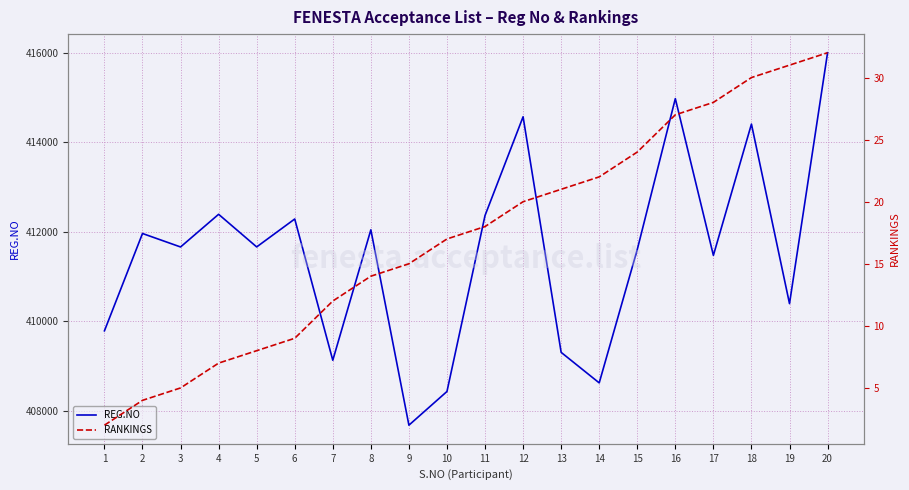

Rank the categories by RANKINGS value from highest to lowest.

20, 19, 18, 17, 16, 15, 14, 13, 12, 11, 10, 9, 8, 7, 6, 5, 4, 3, 2, 1